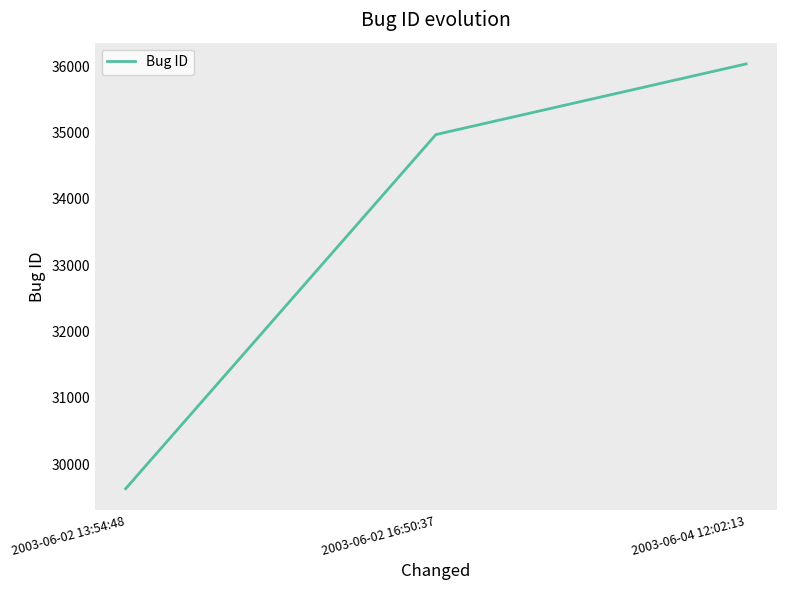

How many distinct data groups are displayed?

1